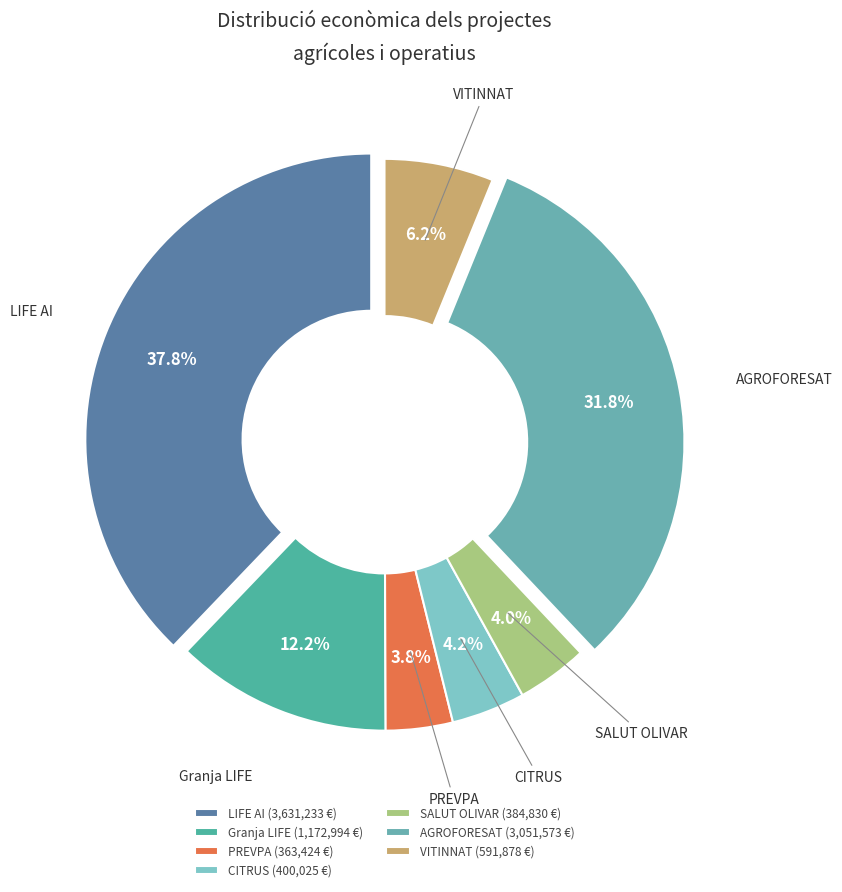

Is it true that Granja LIFE is 12% of the pie?

True